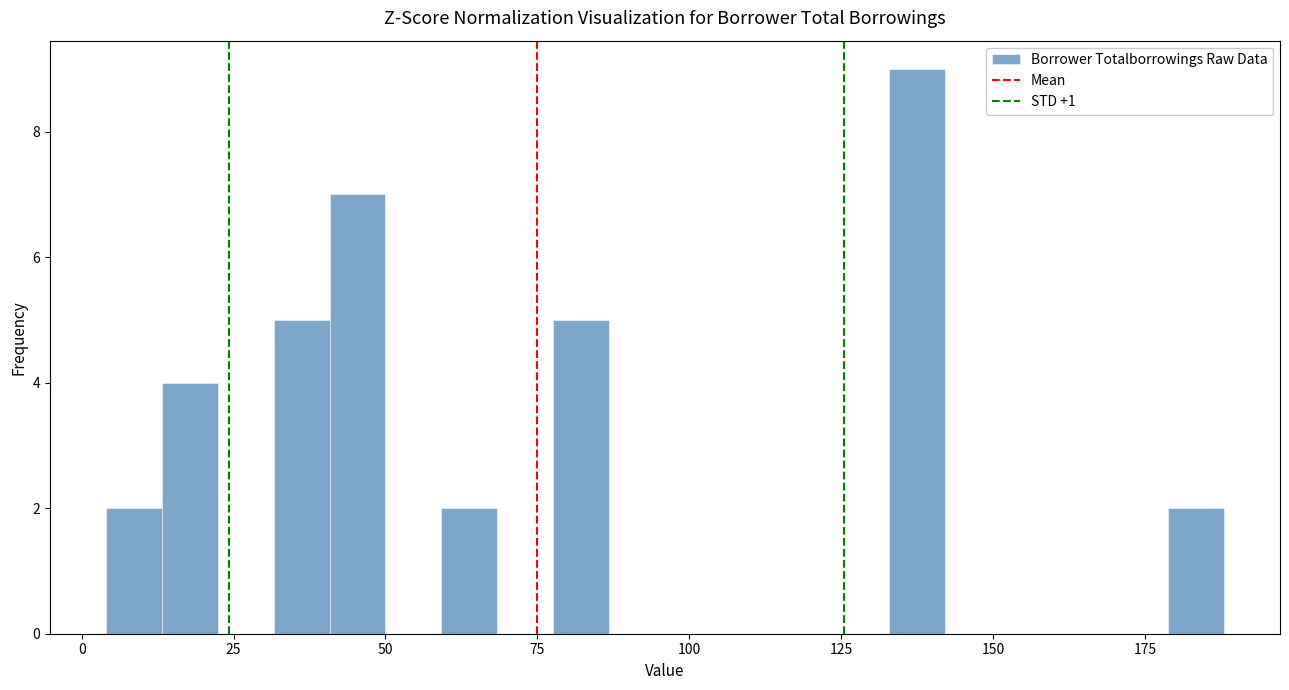

Read against the x-axis, roughly where is the centre of the tallest bar?

135